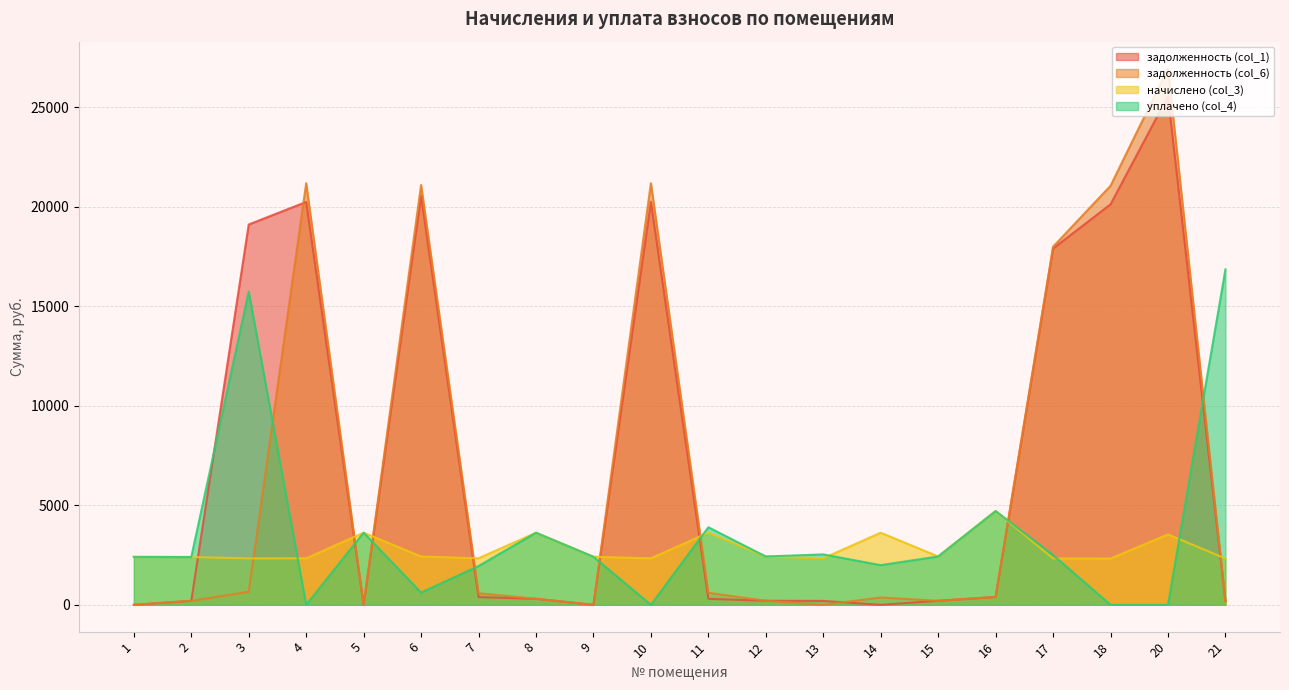

What is the maximum value for задолженность (col_1)?

25541.8